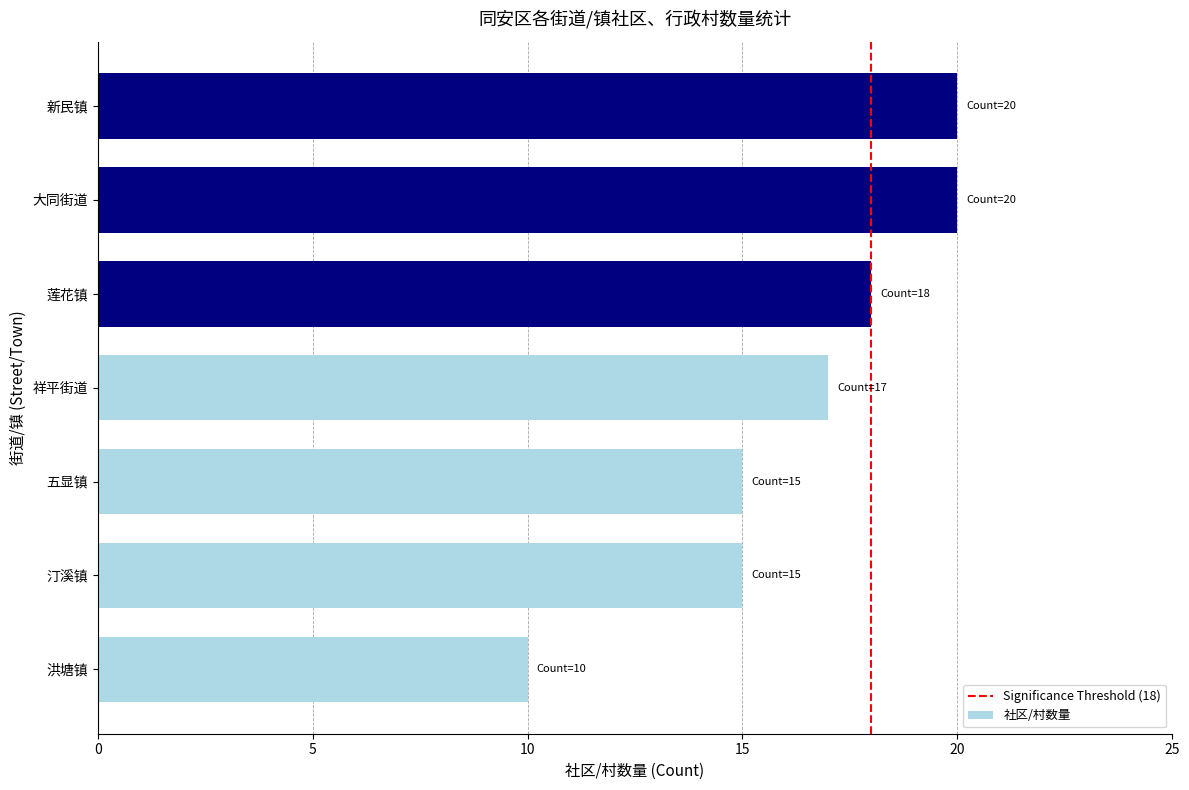

Which category has the lowest value across all series?

洪塘镇